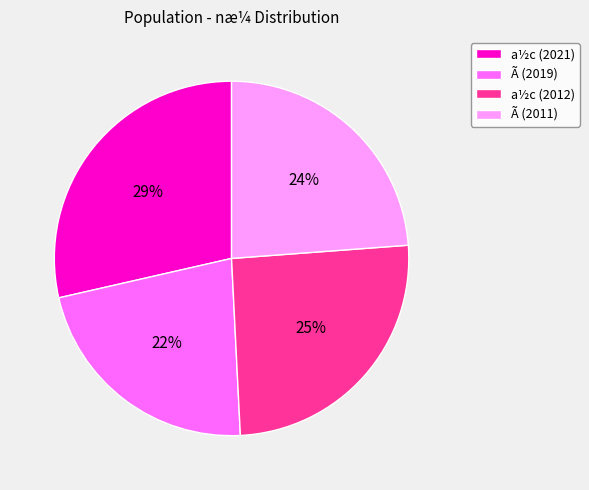

What percentage is the a½c (2021) slice, to the nearest percent?

29%